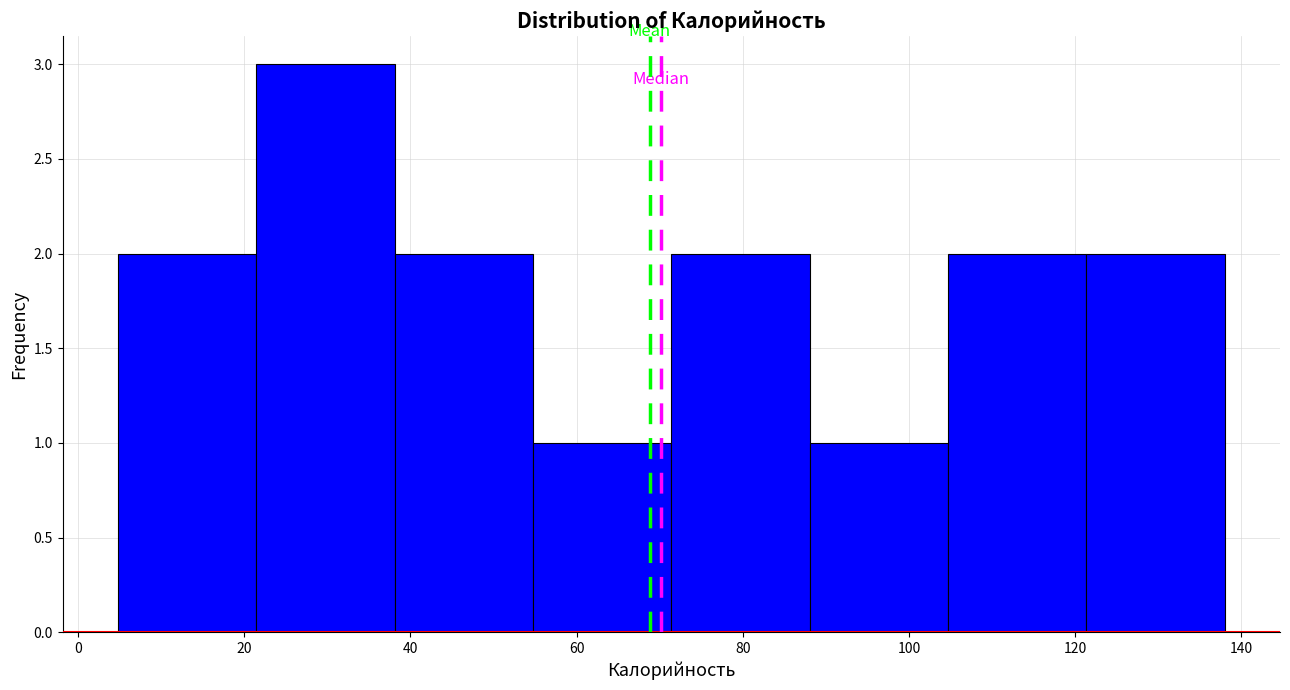

Reading left to right, transcribe this chart: for each bar, give the range it covers on the x-axis and its height. Neither the bar edges nor the heights are printed on the chart, so give them approximately, as read against the axes.

4 to 22: 2
22 to 38: 3
38 to 54: 2
54 to 72: 1
72 to 88: 2
88 to 104: 1
104 to 122: 2
122 to 138: 2